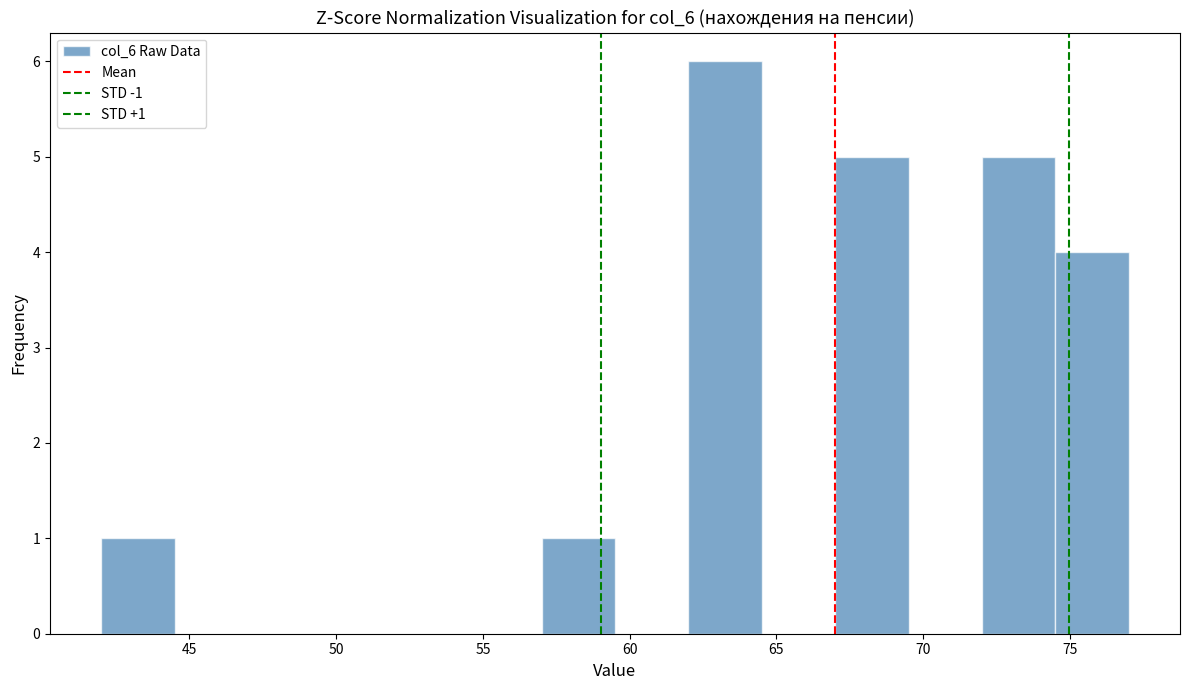

Which range on the x-axis has the tallest bar?

62.0 to 64.5